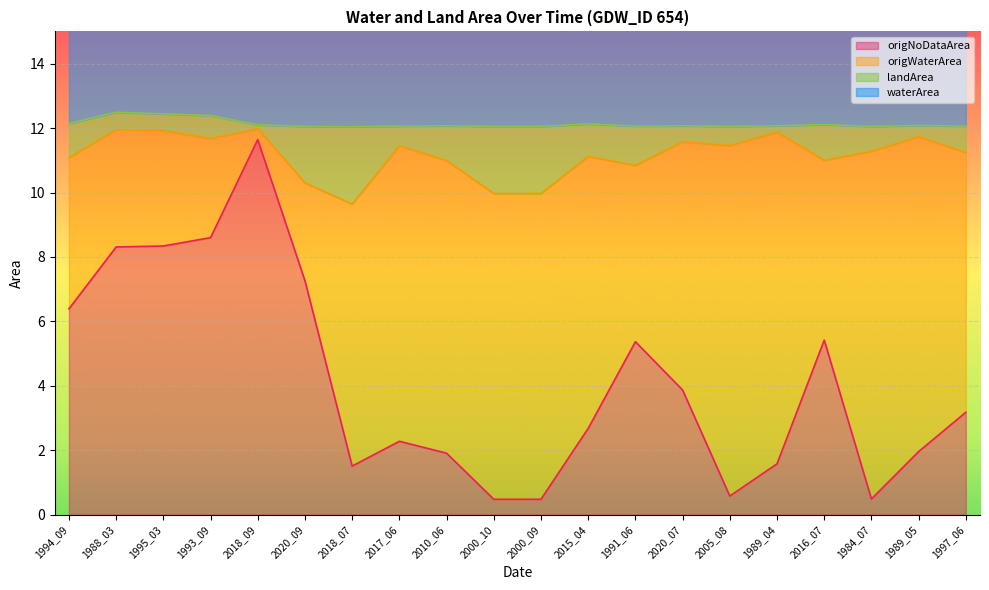

Where is waterArea nearest to the value 22?

2000_10